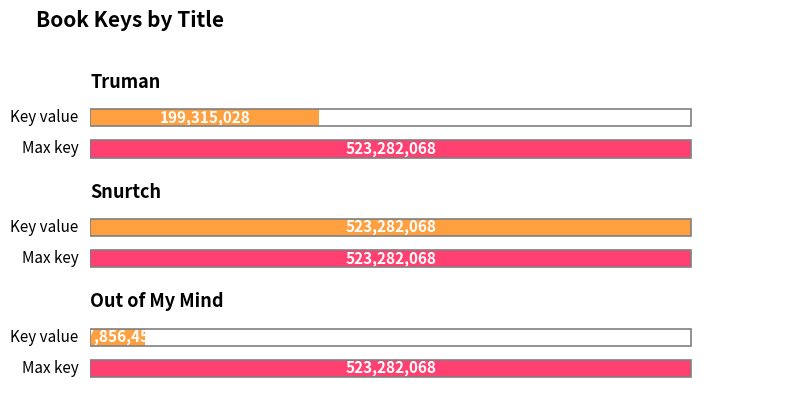

Where does the data first go above 199315028?

Snurtch